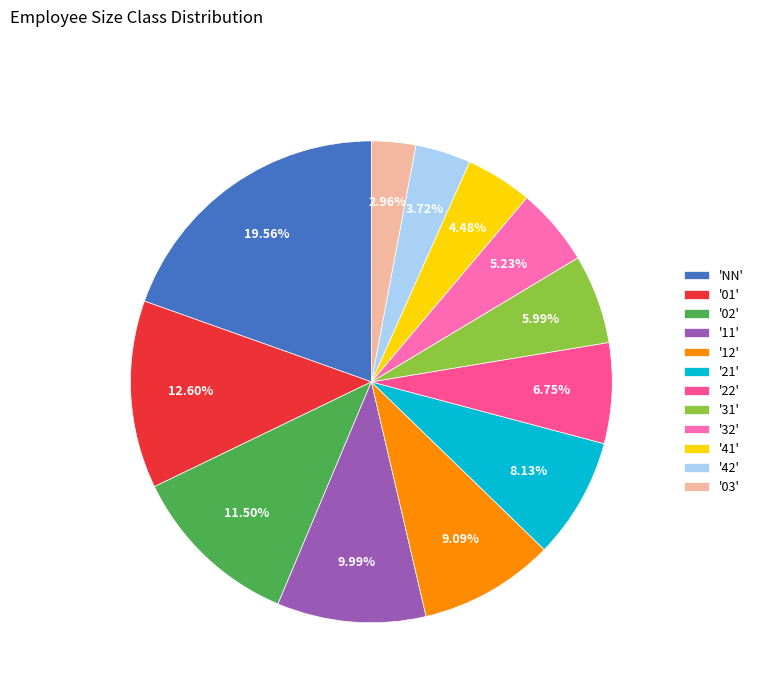

To the nearest percent, what is the difference between the largest and smallest slice percentages?

17%